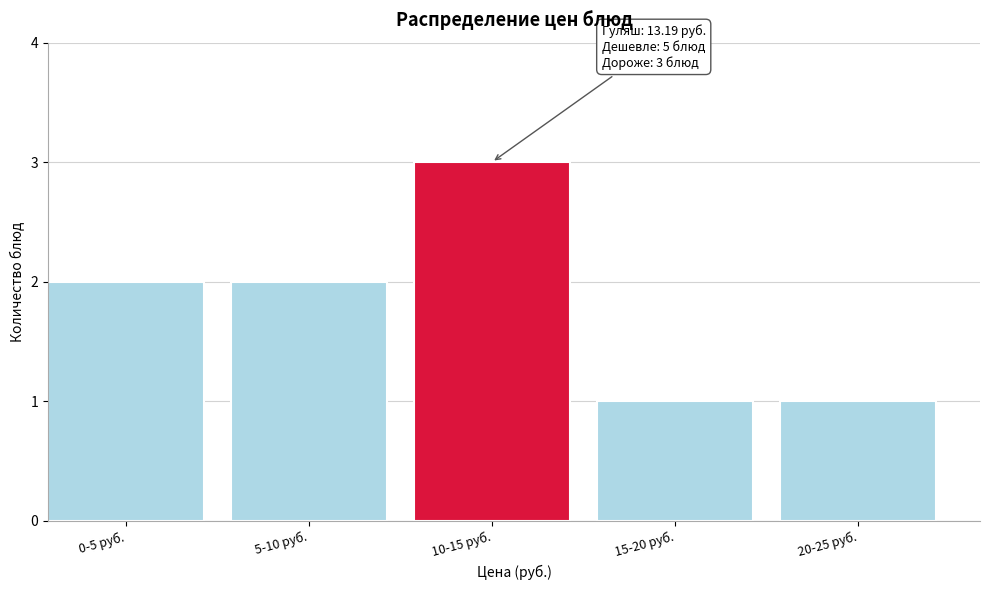

Reading left to right, list all the values displayed in this chart.

0-5 руб.=2	5-10 руб.=2	10-15 руб.=3	15-20 руб.=1	20-25 руб.=1